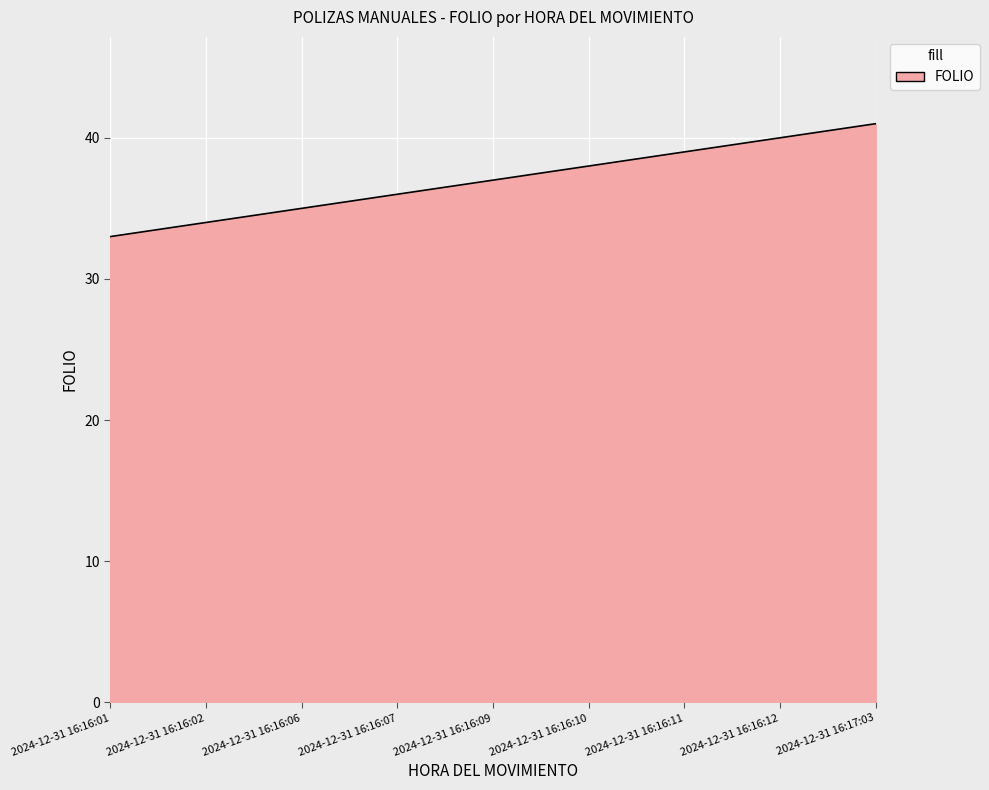

Rank the categories by value from lowest to highest.

2024-12-31 16:16:01, 2024-12-31 16:16:02, 2024-12-31 16:16:06, 2024-12-31 16:16:07, 2024-12-31 16:16:09, 2024-12-31 16:16:10, 2024-12-31 16:16:11, 2024-12-31 16:16:12, 2024-12-31 16:17:03